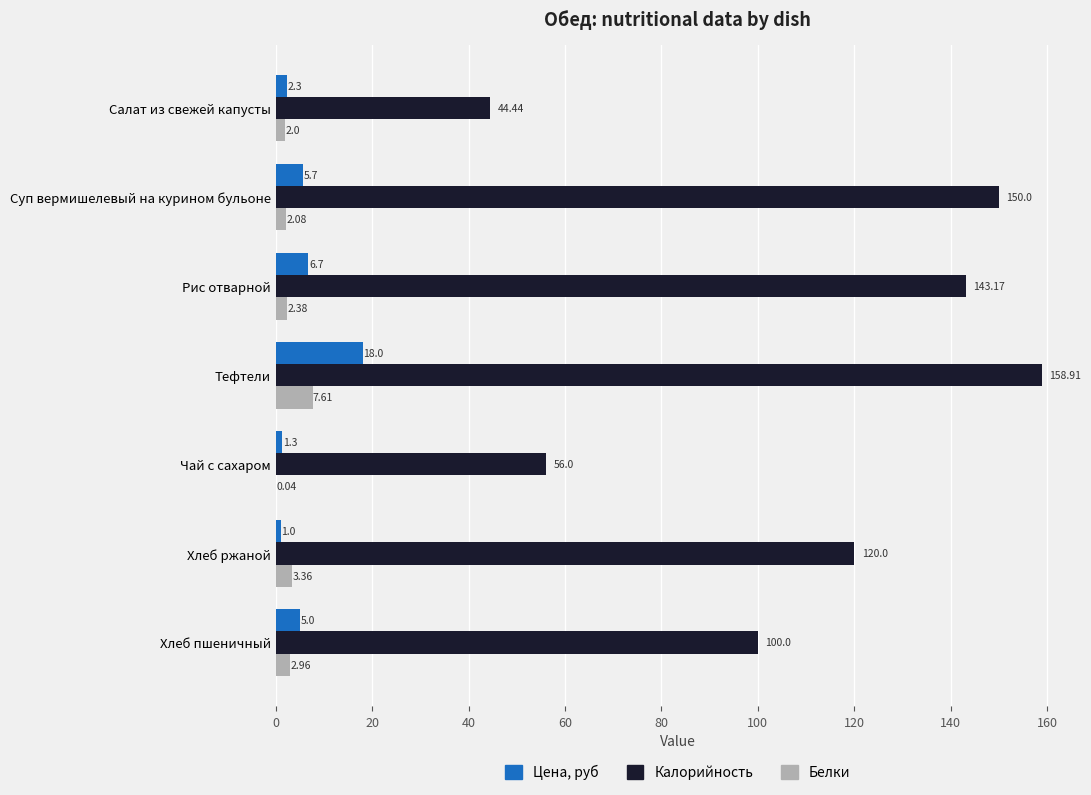

Is the value of Цена, руб at Рис отварной greater than the value of Белки at Рис отварной?

Yes